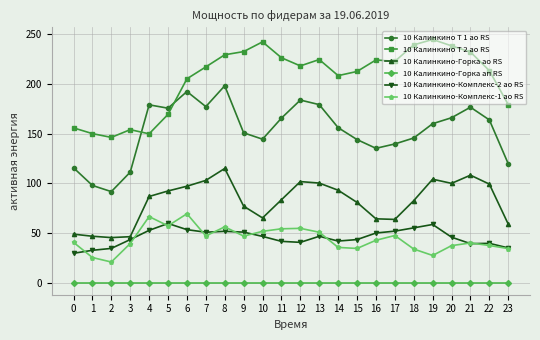

What is the difference between the 10 Калинкино-Комплекс-2 ао RS values at 16 and 8?

1.7